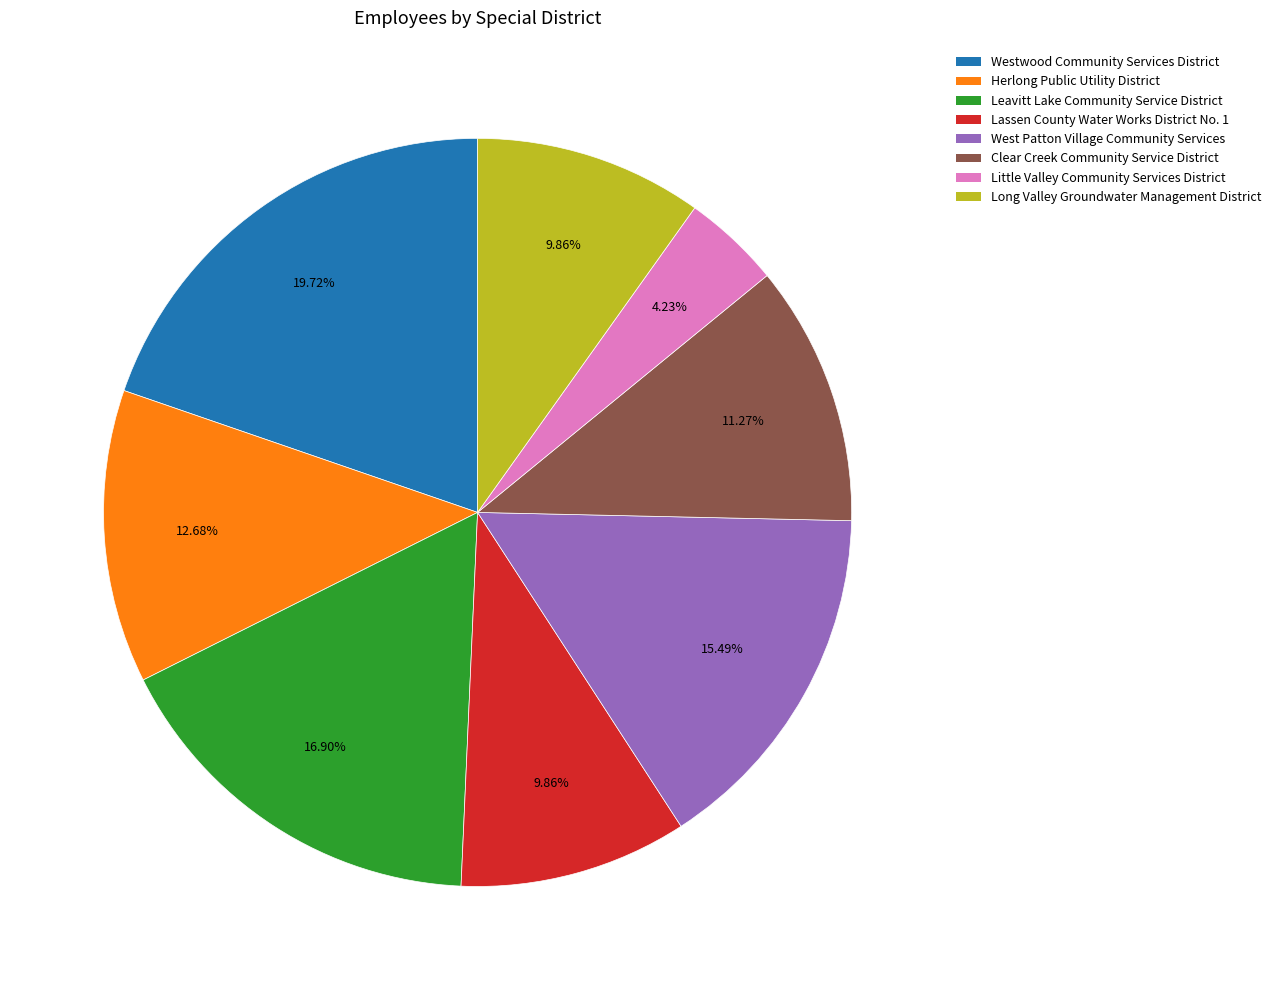

What percentage is the Long Valley Groundwater Management District slice, to the nearest percent?

10%